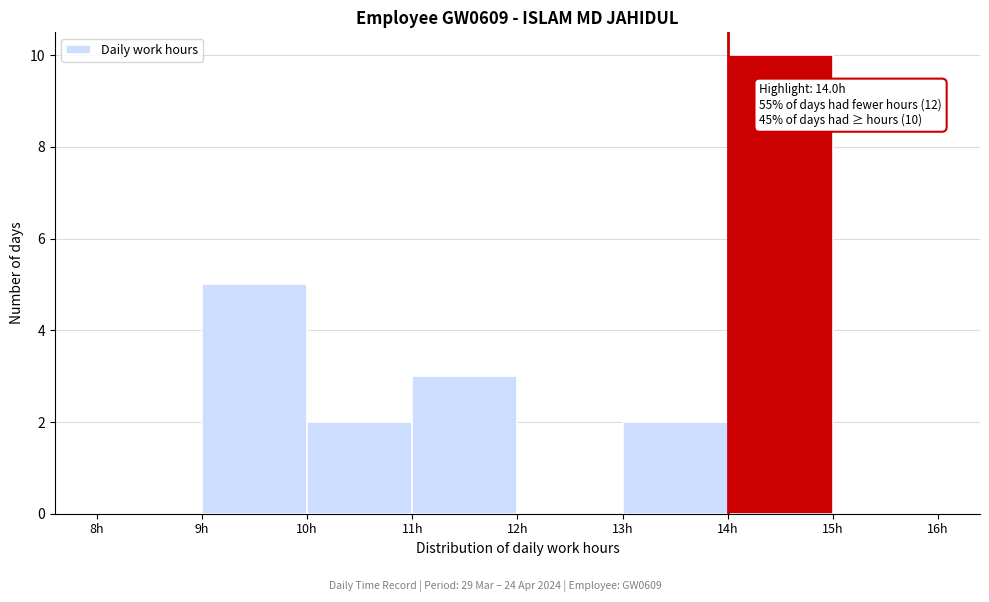

Over which range of the x-axis is the bar tallest?

14 to 15